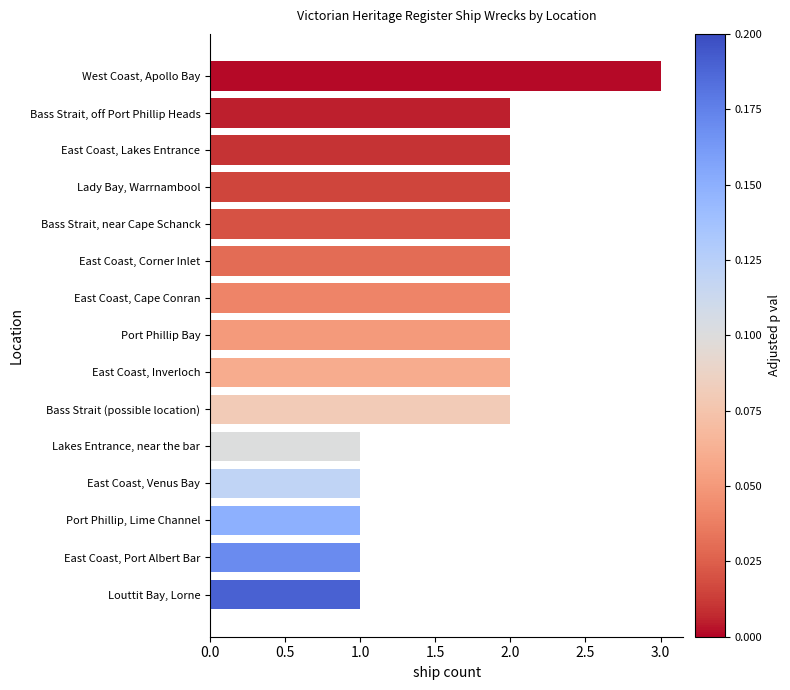

Count the number of data series in this chart.

1